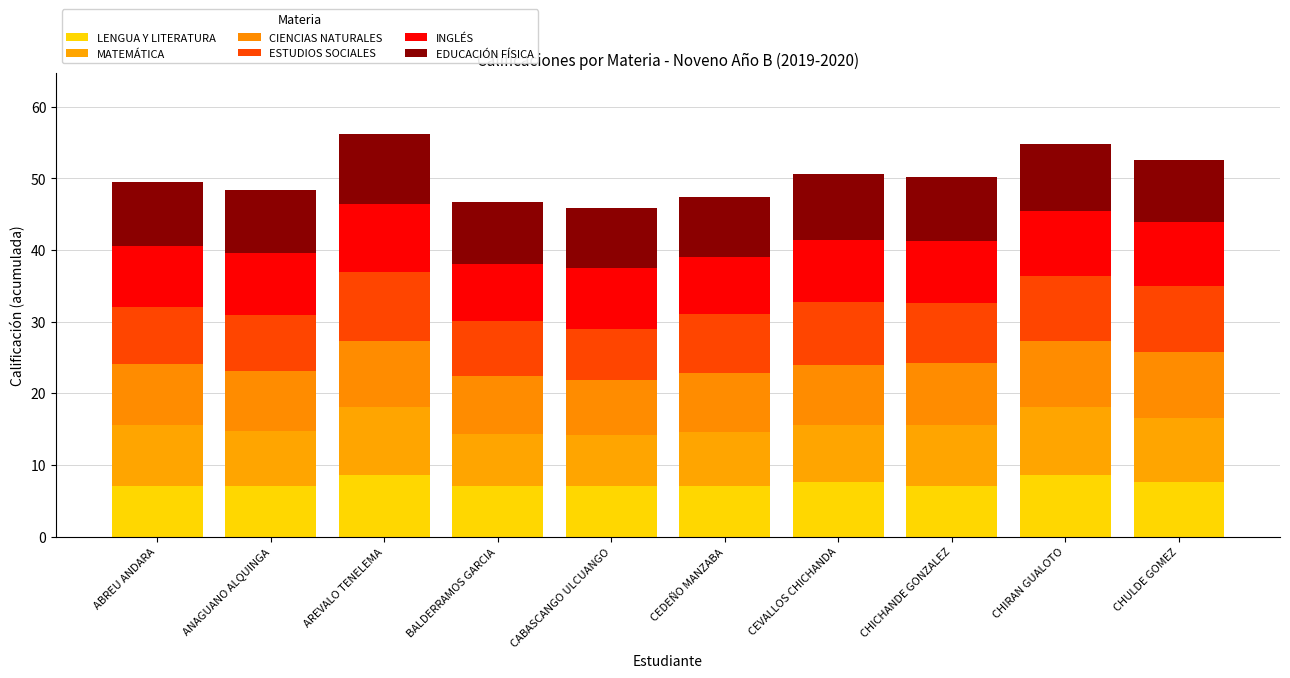

Count the number of categories in the chart.

10